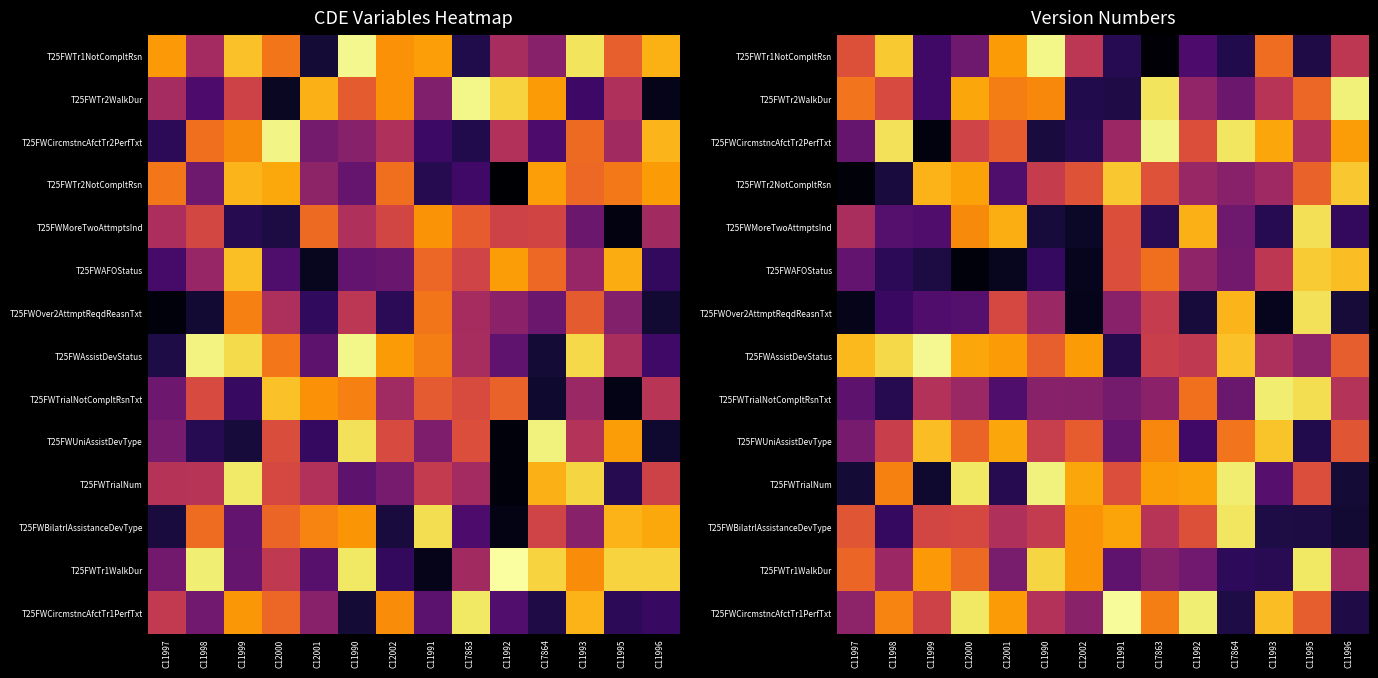

At which category does the chart reach its peak across all series?

C11991